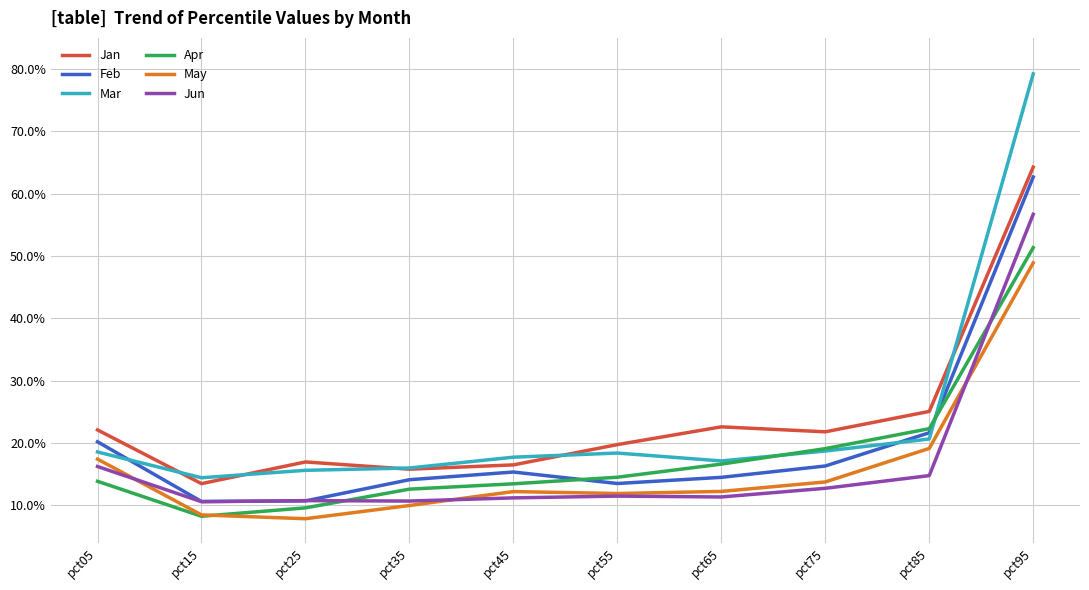

At which category does Jan reach its first local valley?

pct15